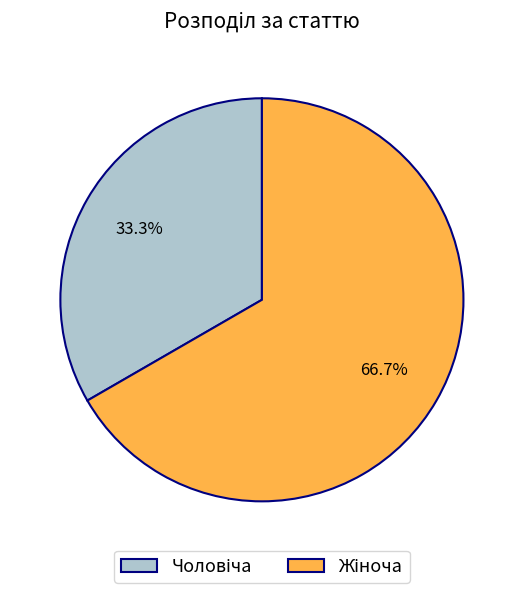

Is there any slice that represents more than half of the pie?

Yes